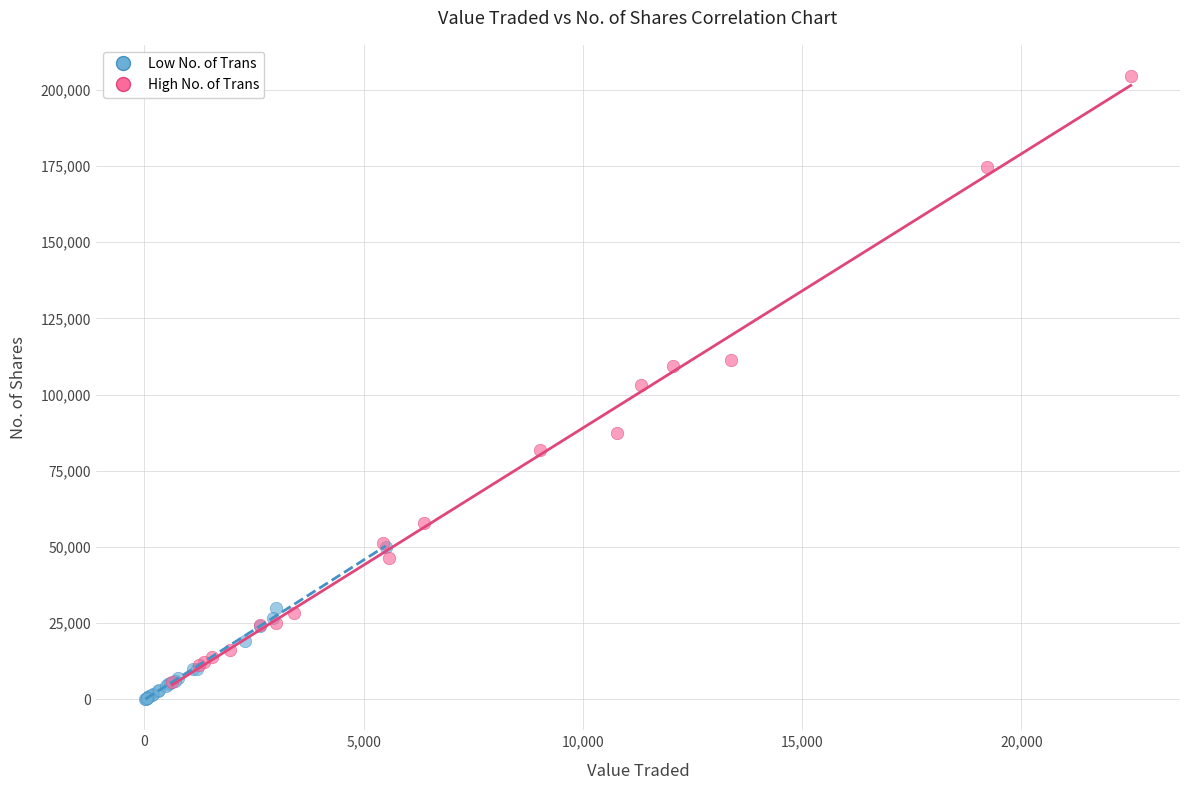

Which series contains the highest Y value?

High No. of Trans